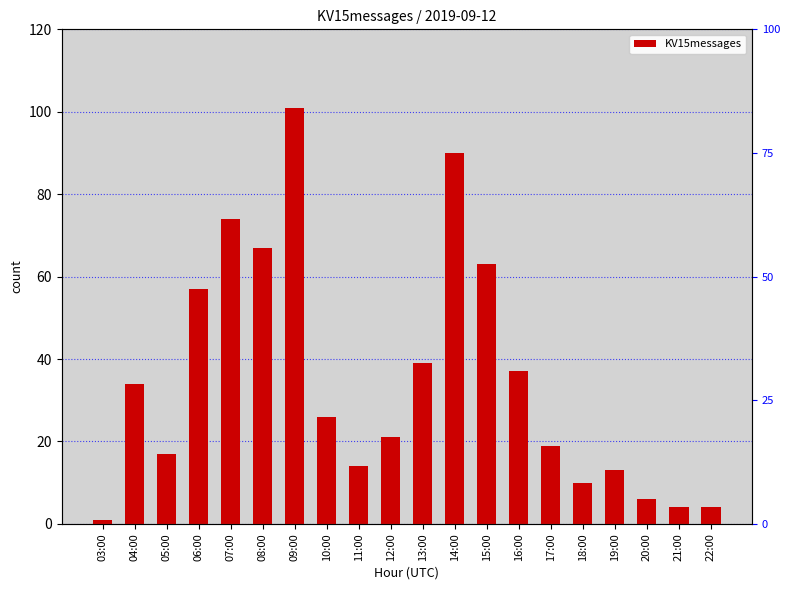

Are the bars grouped side by side (vs. stacked)?

No